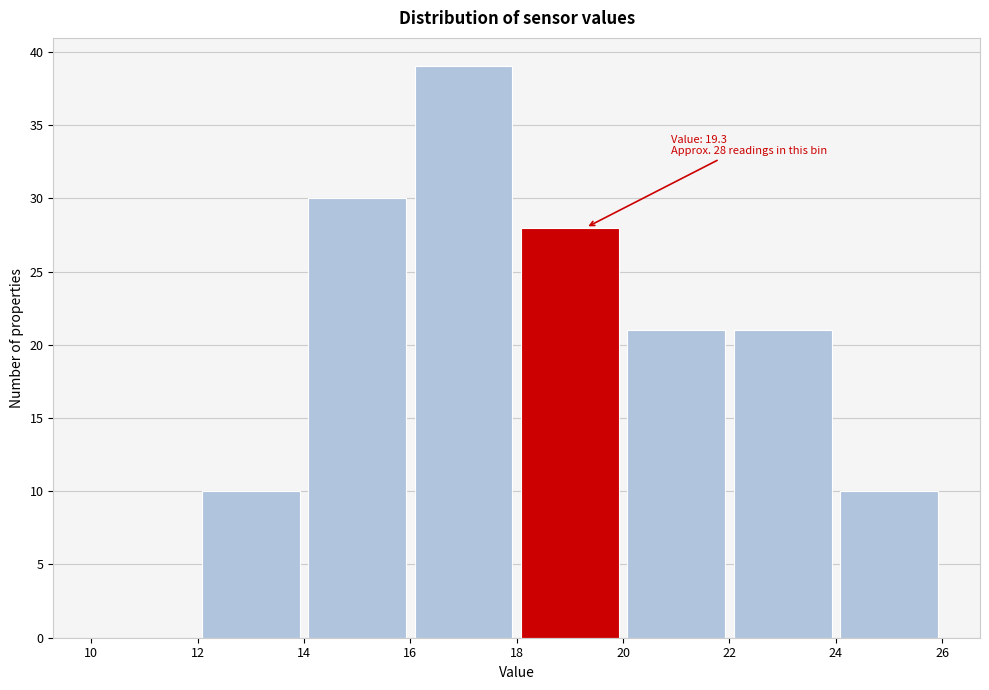

Which range on the x-axis has the tallest bar?

16 to 18